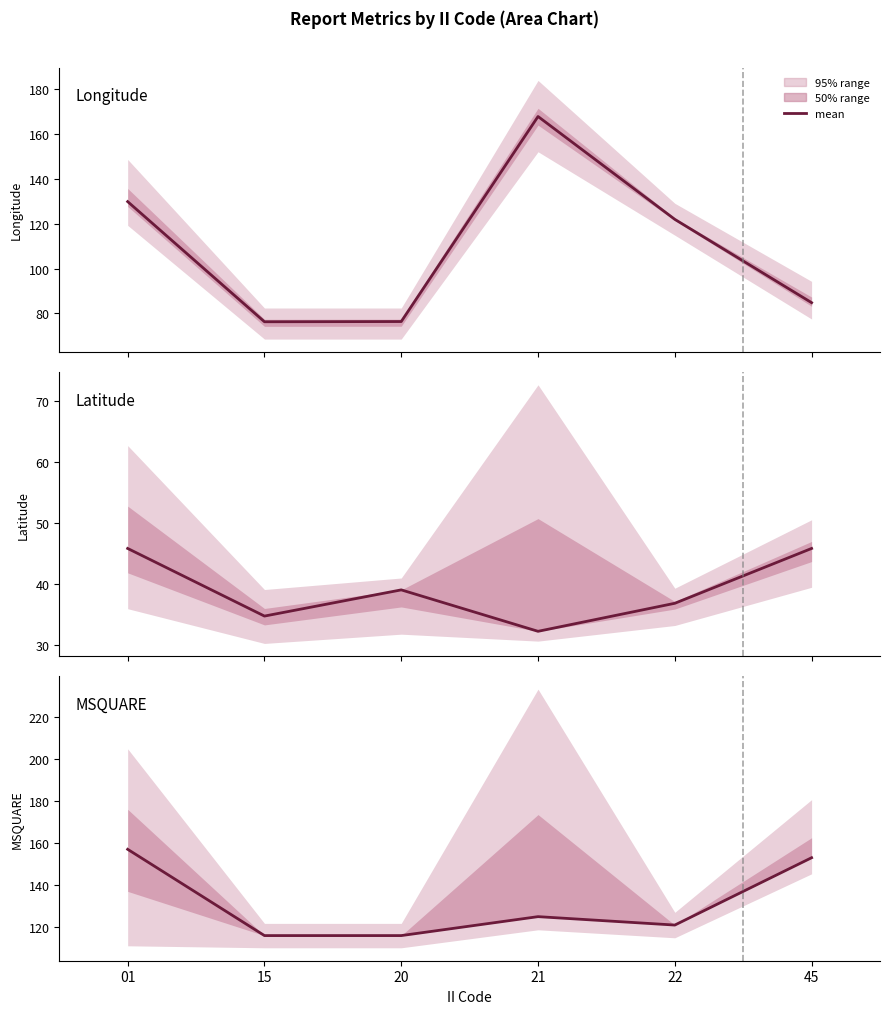

What is the difference between the second highest and minimum values?

37